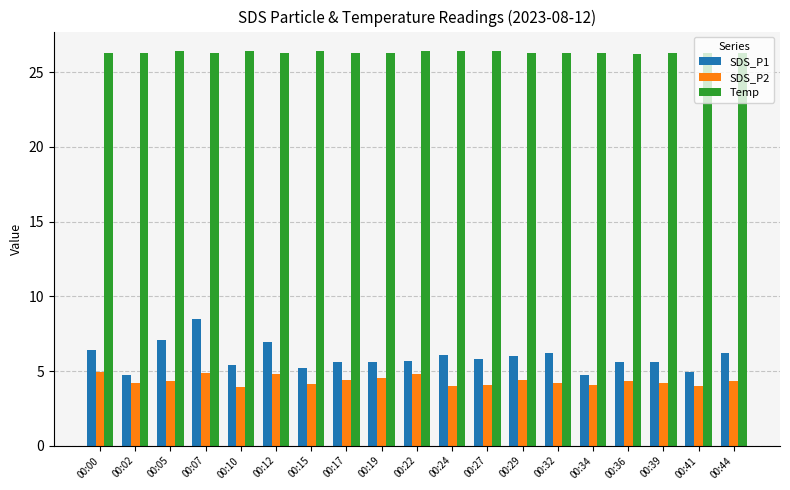

At how many categories does at least one series exceed 25?

19